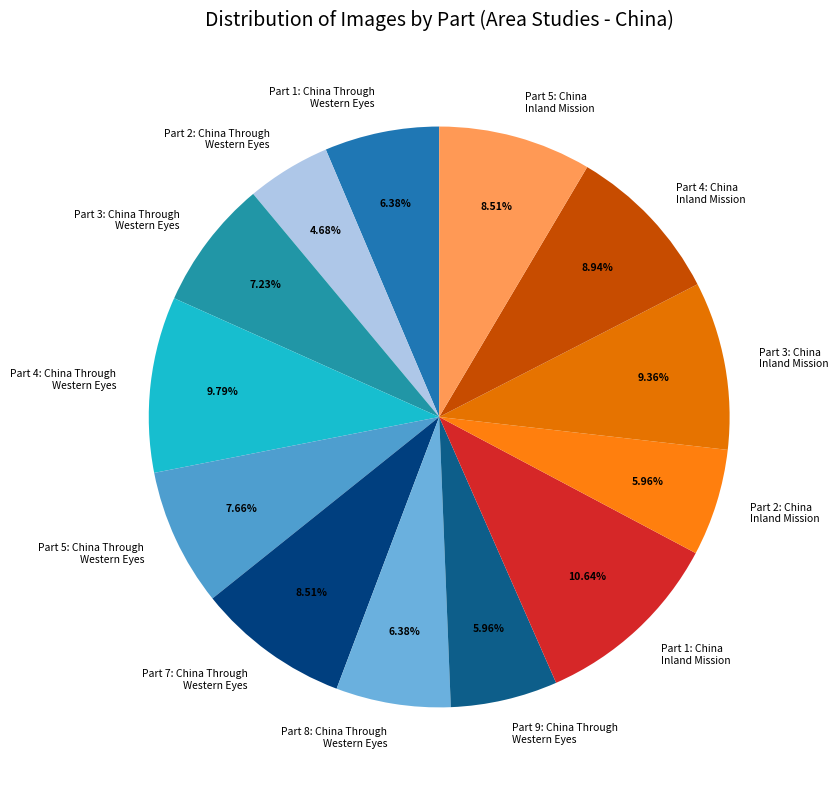

Is there any slice that represents more than half of the pie?

No